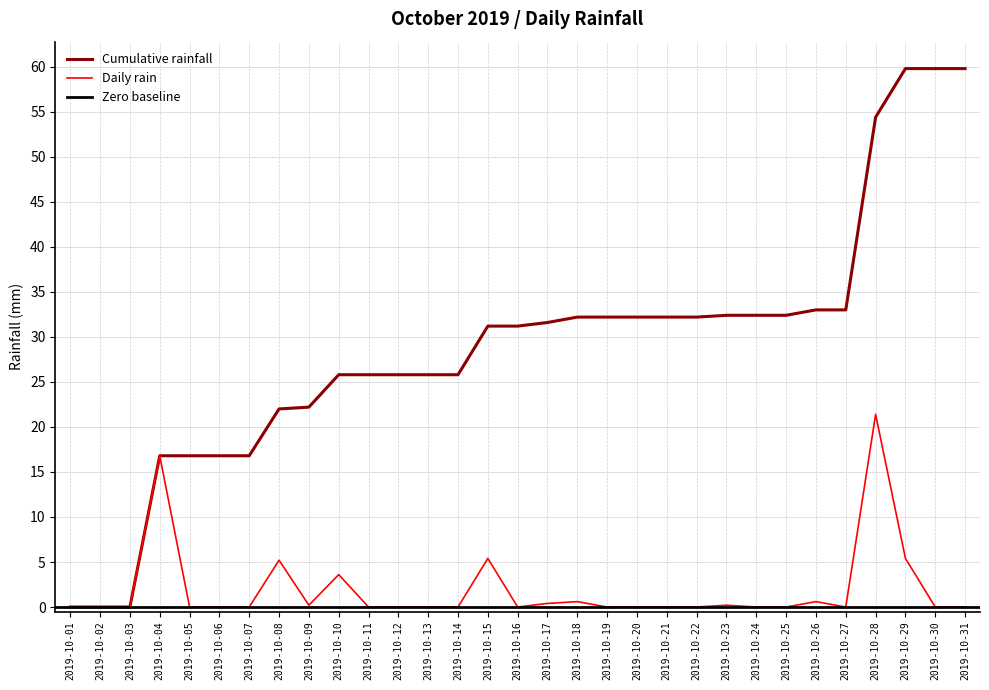

Where is the data nearest to the value 10?

2019-10-15